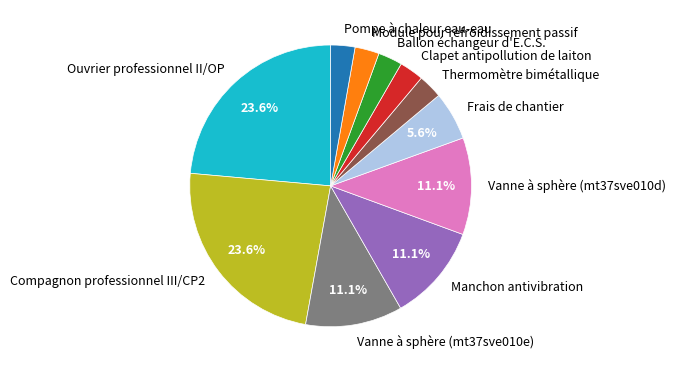

Is it true that Compagnon professionnel III/CP2 is 24% of the pie?

True